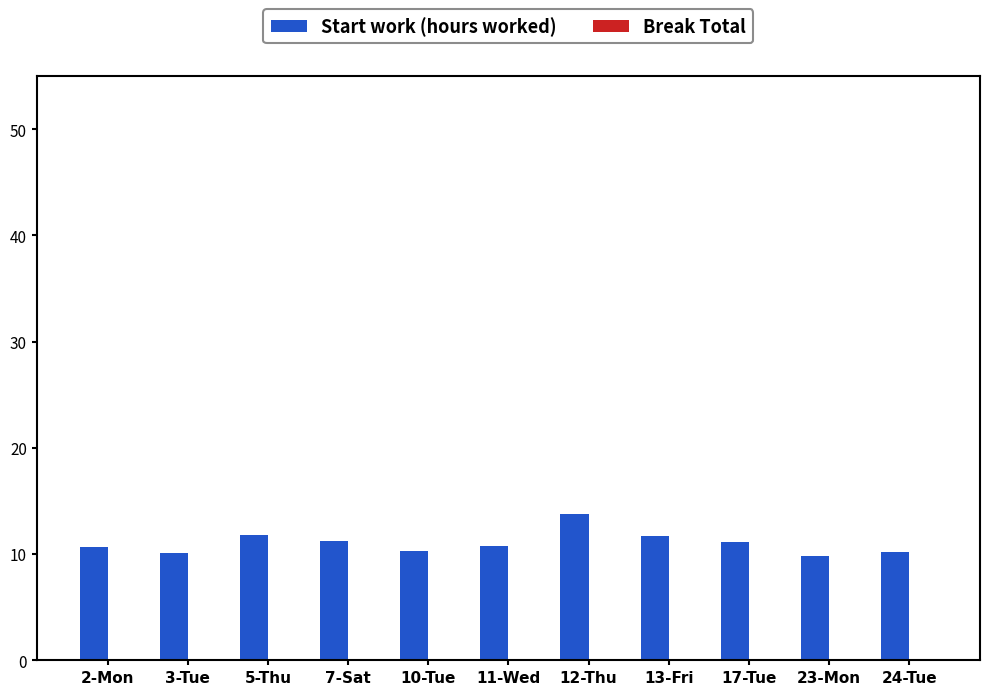

Approximately how many times larger is the value at 13-Fri compared to 11-Wed?

1.1